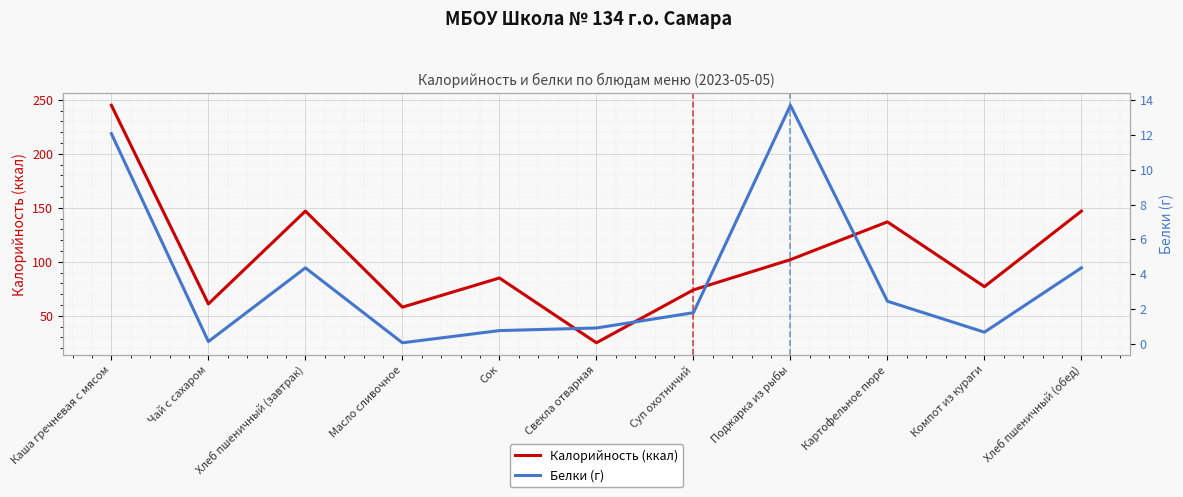

What position from the left is Картофельное пюре?

9